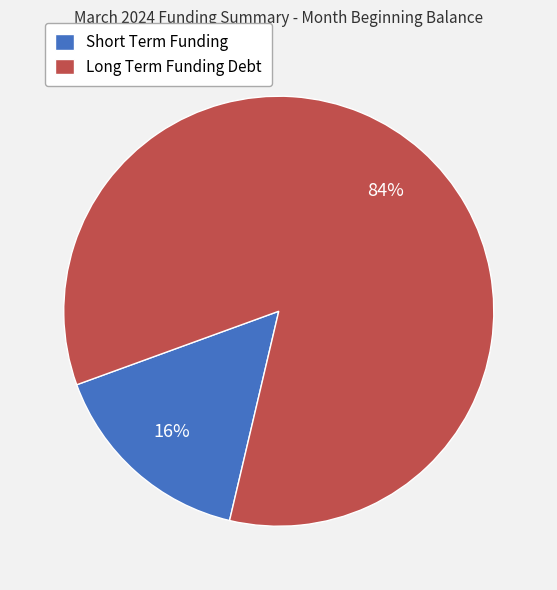

How many segments does this pie chart have?

2